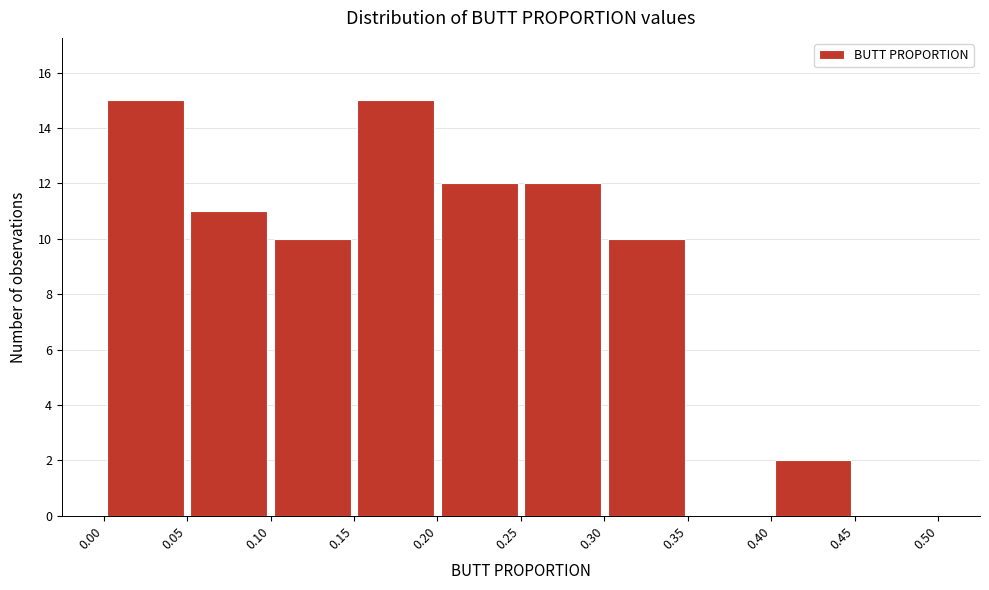

How tall is the bar that spans 0.00 to 0.05 on the x-axis? The values are not printed on the chart, so give them approximately, as read against the axis.

15